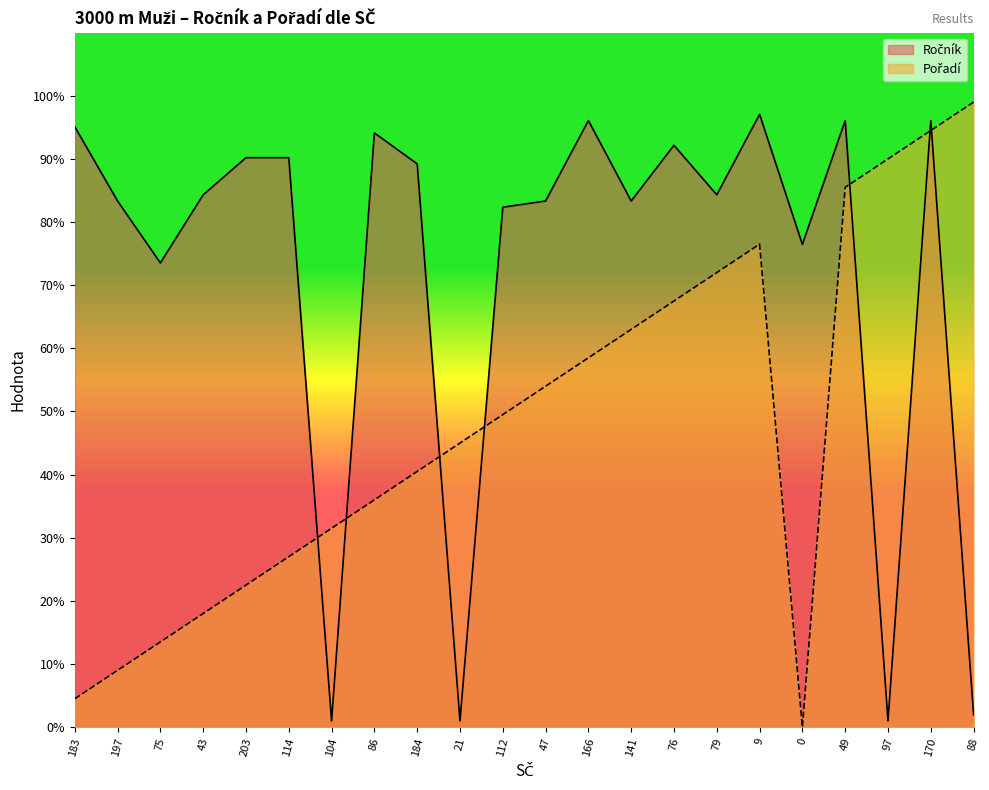

Between which two adjacent categories do Ročník and Pořadí first intersect?

114 and 104